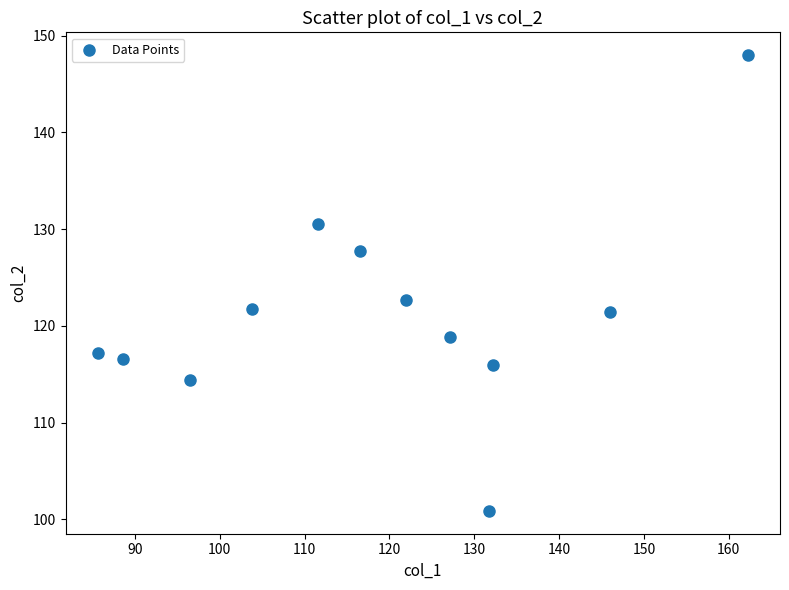

What is the average Y value?

121.3